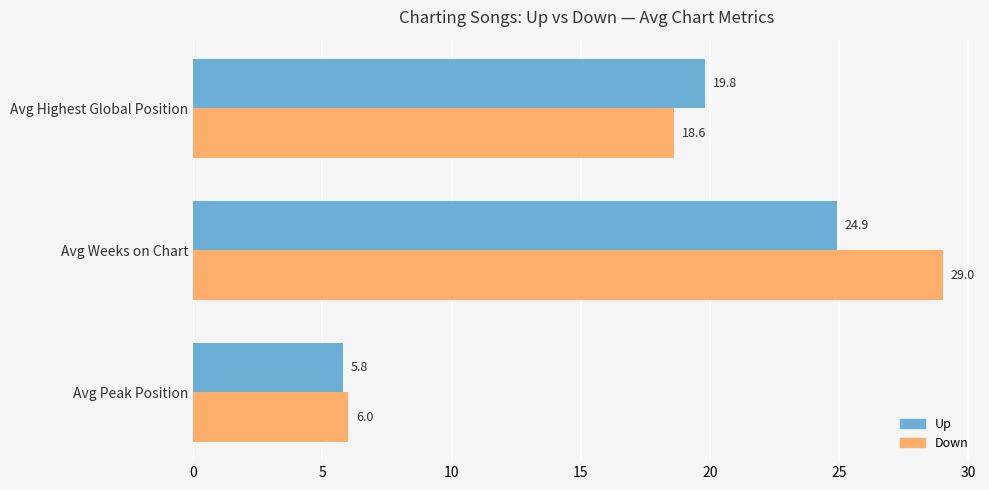

Which label corresponds to the smallest value in the chart?

Avg Peak Position